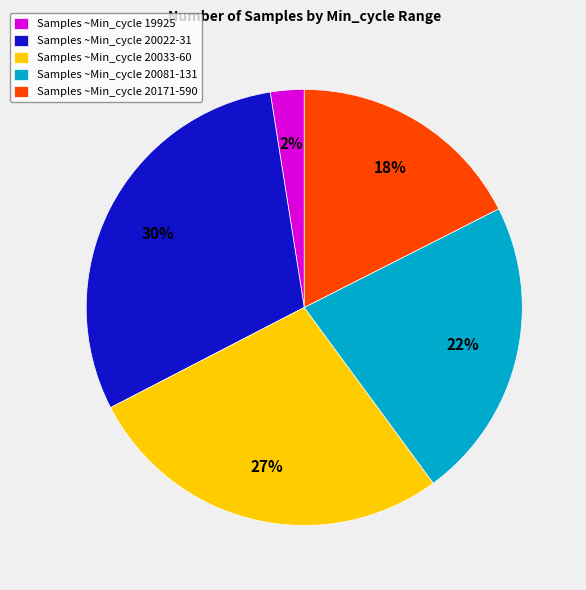

Combined, do Samples ~Min_cycle 20171-590 and Samples ~Min_cycle 20022-31 account for over 50%?

No